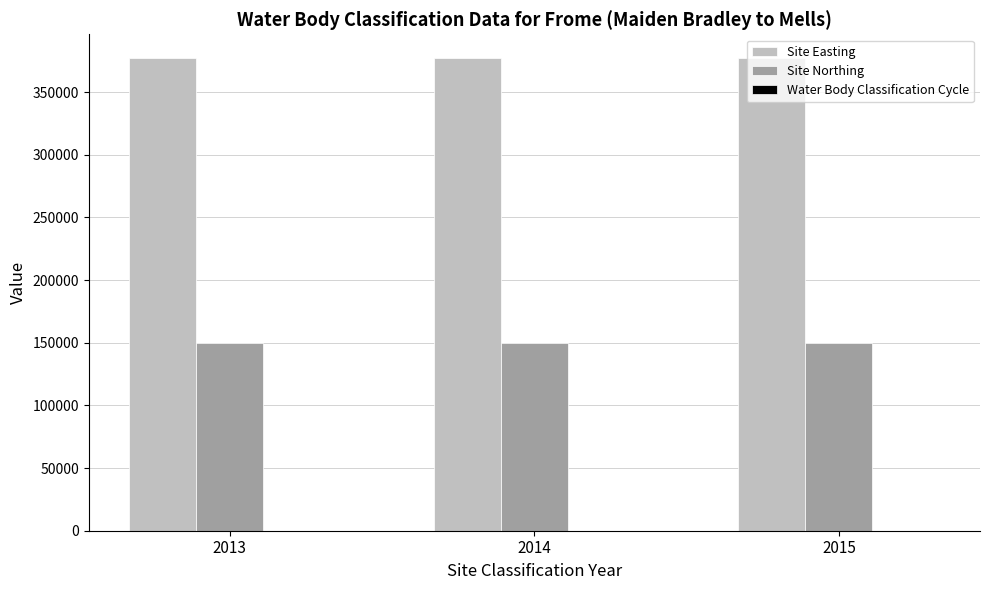

Are the bars horizontal?

No